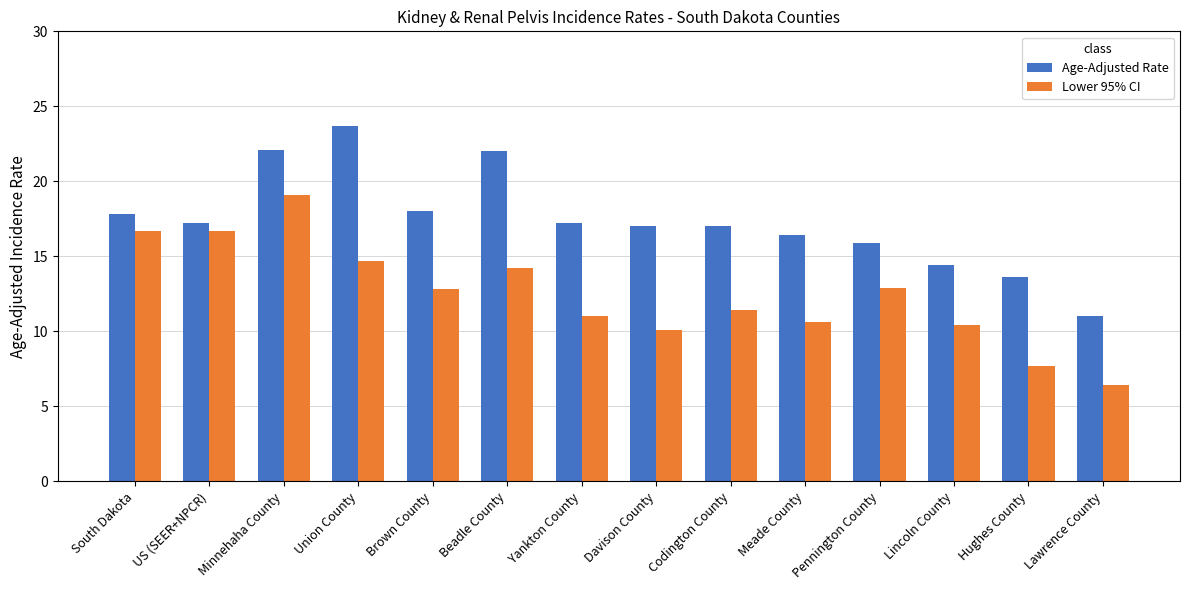

How many data points in Lower 95% CI are less than 12?

7